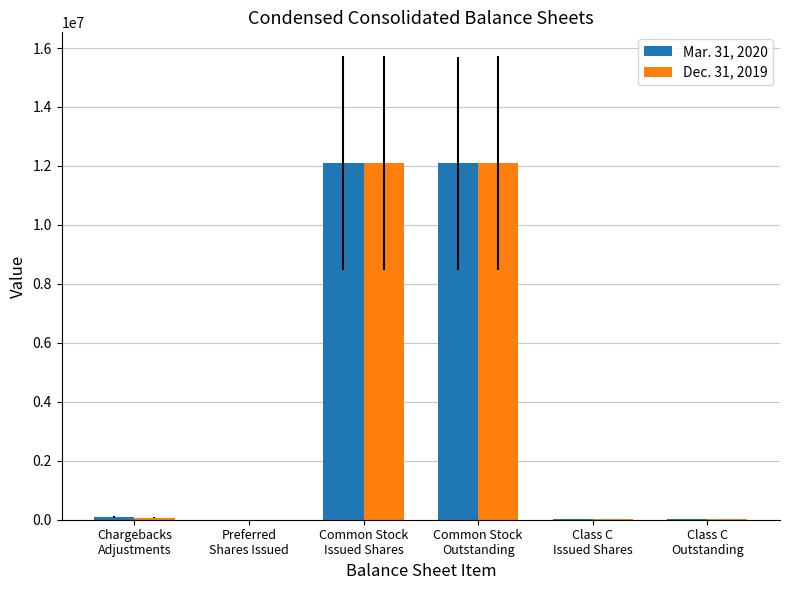

The Dec. 31, 2019 series shows 10864 at Class C
Outstanding. True or false?

True